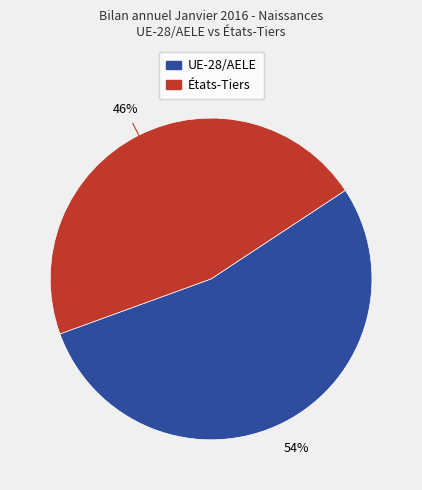

To the nearest percent, what is the average slice percentage?

50%